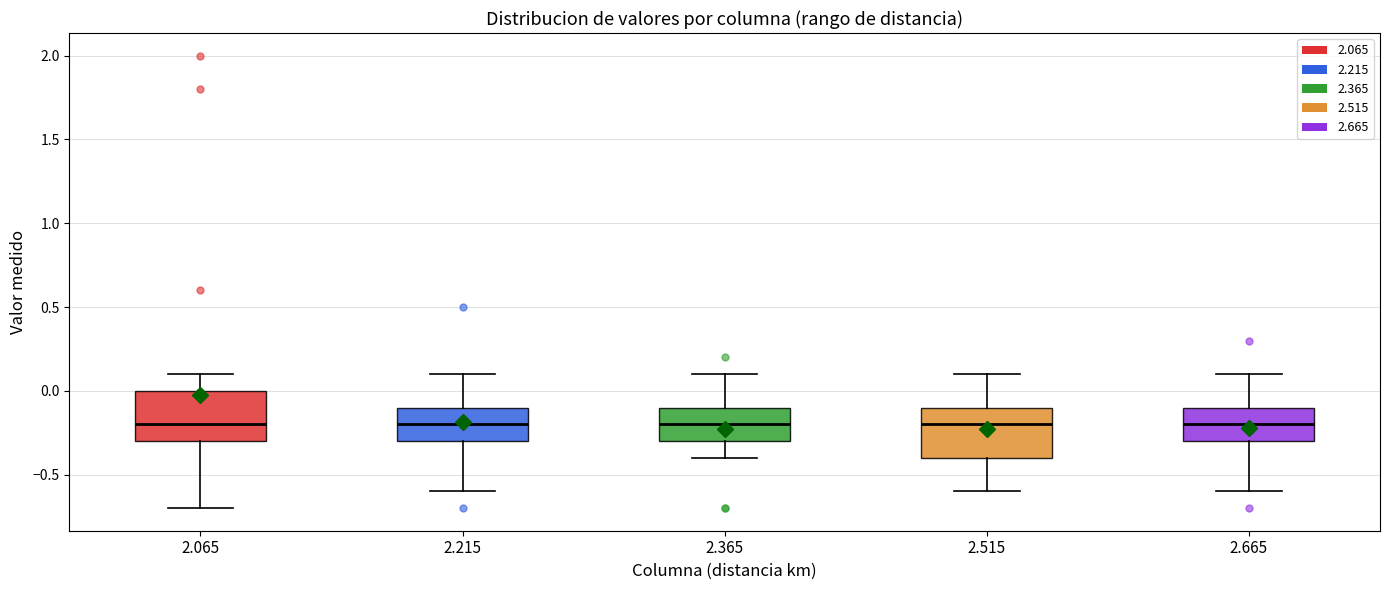

Reading left to right, read every box against the y-axis: the position of its median line, the range the box covers, and the ends of its whiskers. The values are not printed on the chart, so give them approximately, as read against the axis.

2.065: median -0.2, box -0.3 to 0.0, whiskers -0.7 to 0.1
2.215: median -0.2, box -0.3 to -0.1, whiskers -0.6 to 0.1
2.365: median -0.2, box -0.3 to -0.1, whiskers -0.4 to 0.1
2.515: median -0.2, box -0.4 to -0.1, whiskers -0.6 to 0.1
2.665: median -0.2, box -0.3 to -0.1, whiskers -0.6 to 0.1